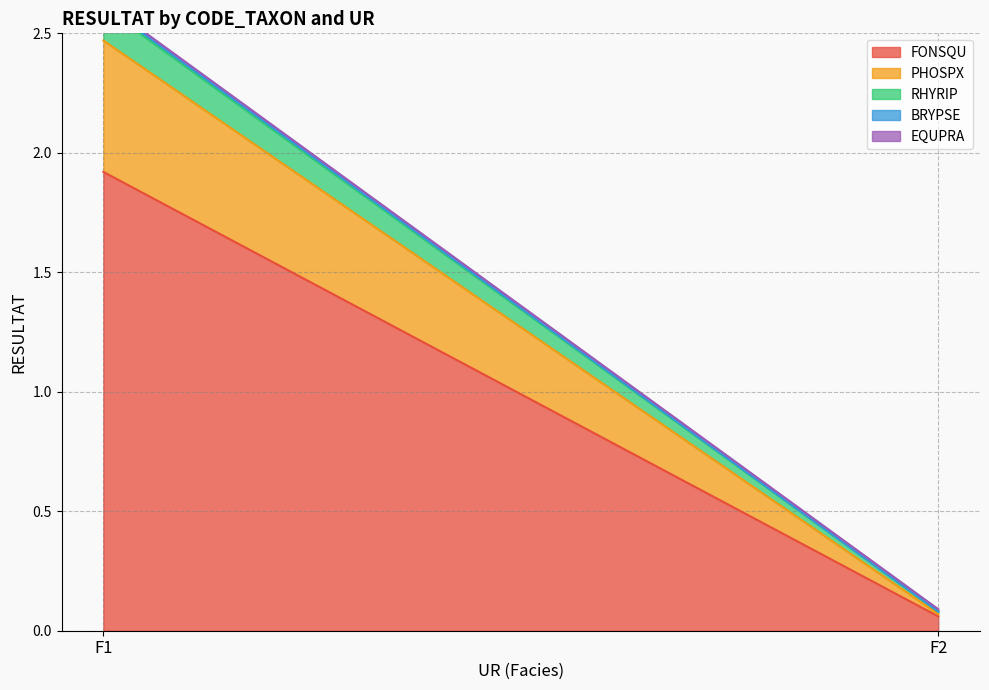

List the series in order of their peak value, lowest first.

BRYPSE, EQUPRA, RHYRIP, PHOSPX, FONSQU